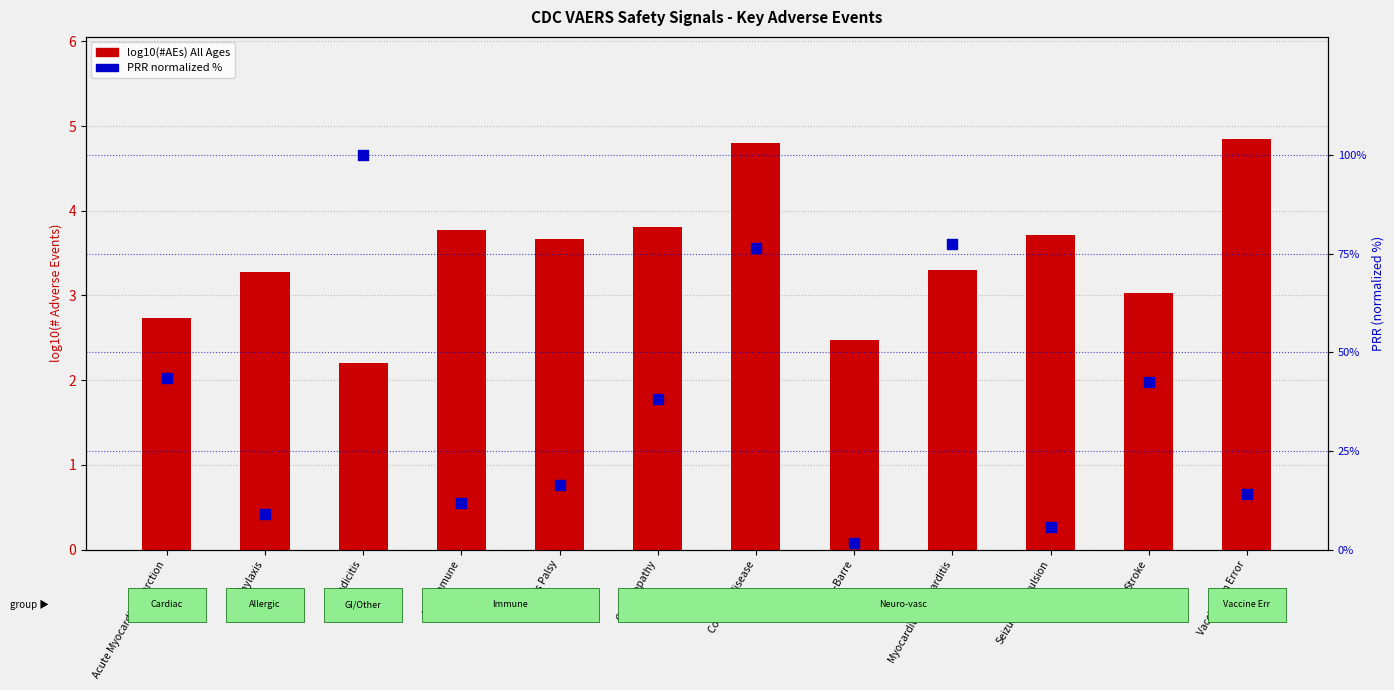

What is the total value across all series at Covid-19 disease?

81.3